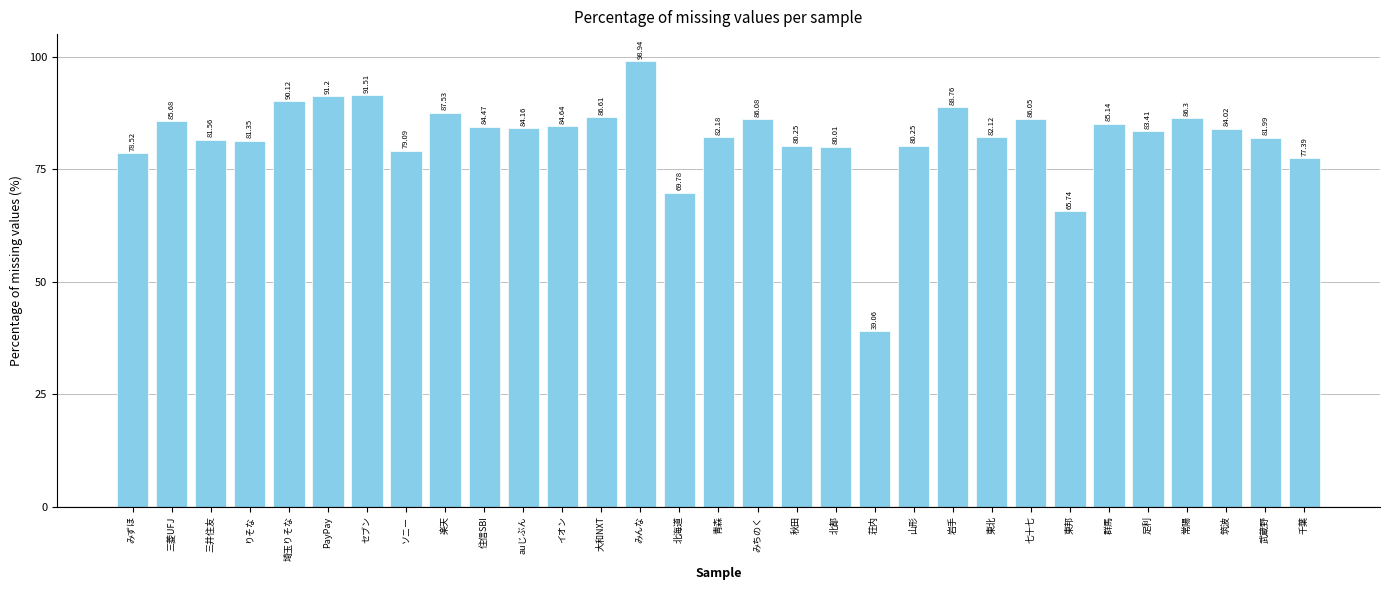

What is the average value?

82.1